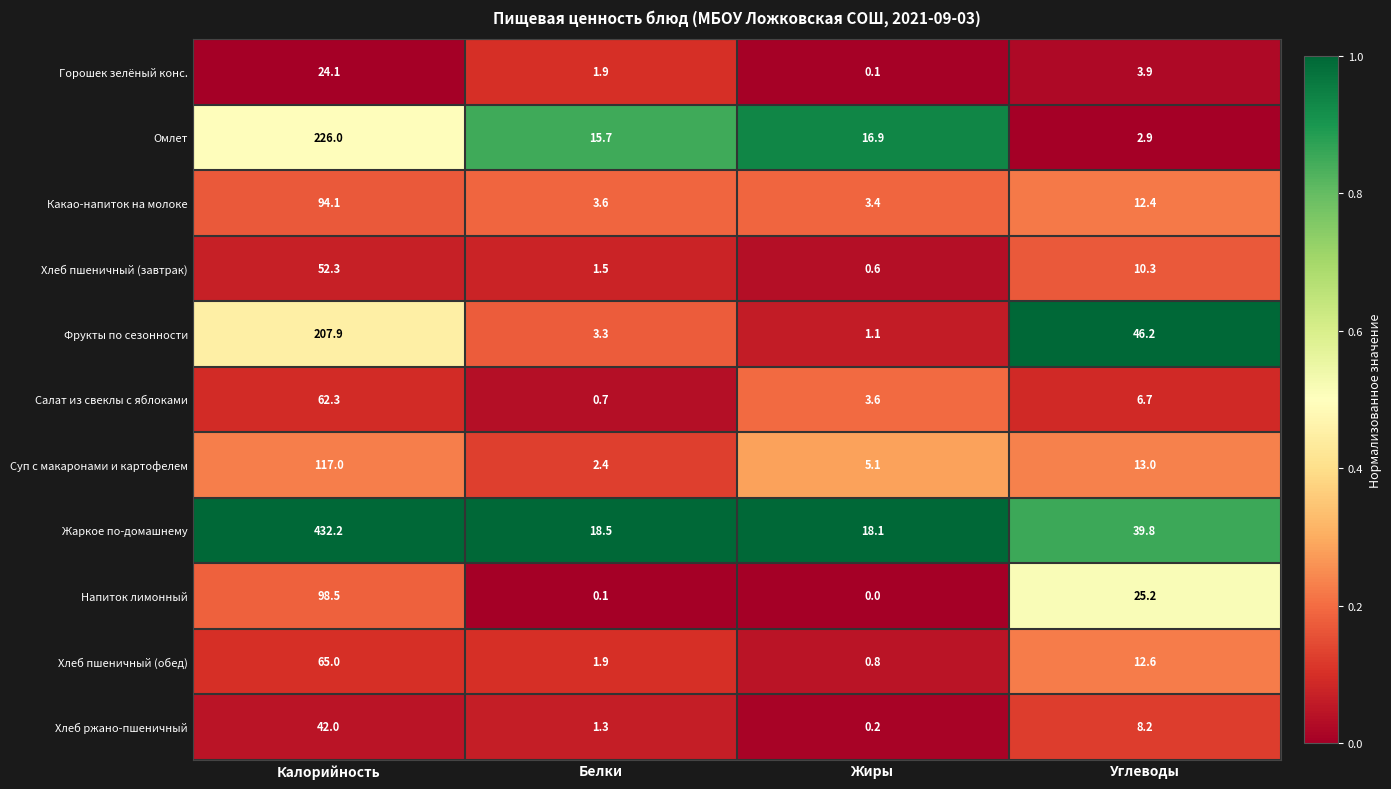

List the series in order of their peak value, lowest first.

Горошек зелёный конс., Хлеб ржано-пшеничный, Хлеб пшеничный (завтрак), Салат из свеклы с яблоками, Хлеб пшеничный (обед), Какао-напиток на молоке, Напиток лимонный, Суп с макаронами и картофелем, Фрукты по сезонности, Омлет, Жаркое по-домашнему